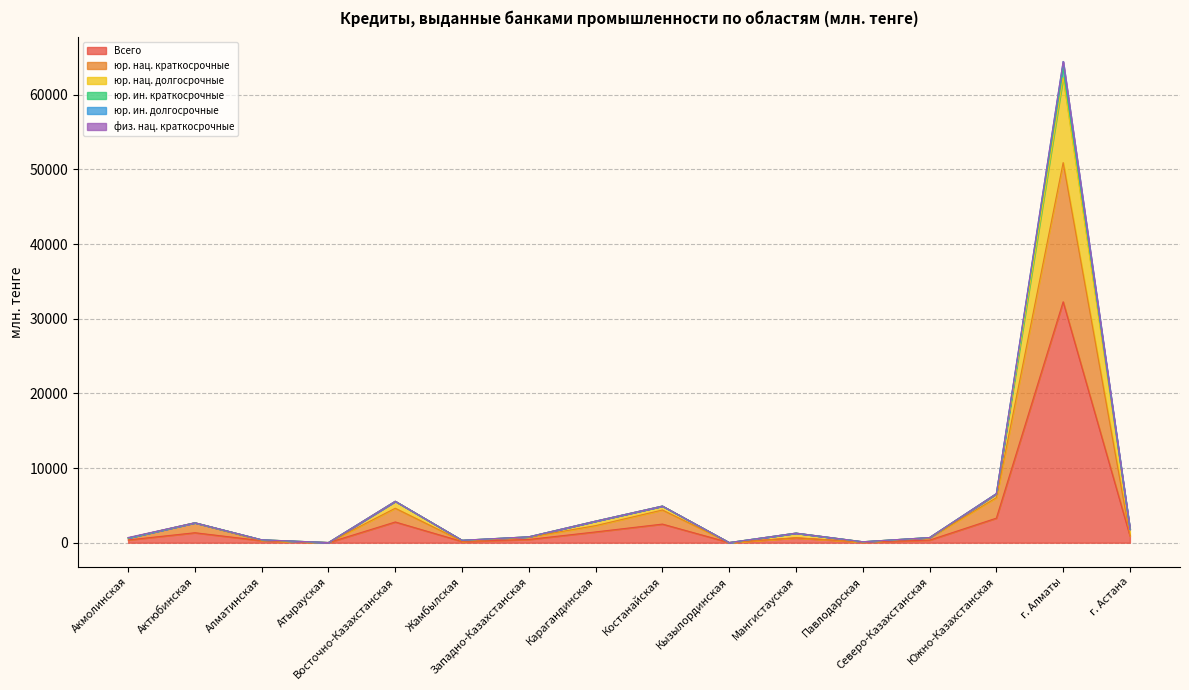

What is the label of the 9th point from the right?

Карагандинская